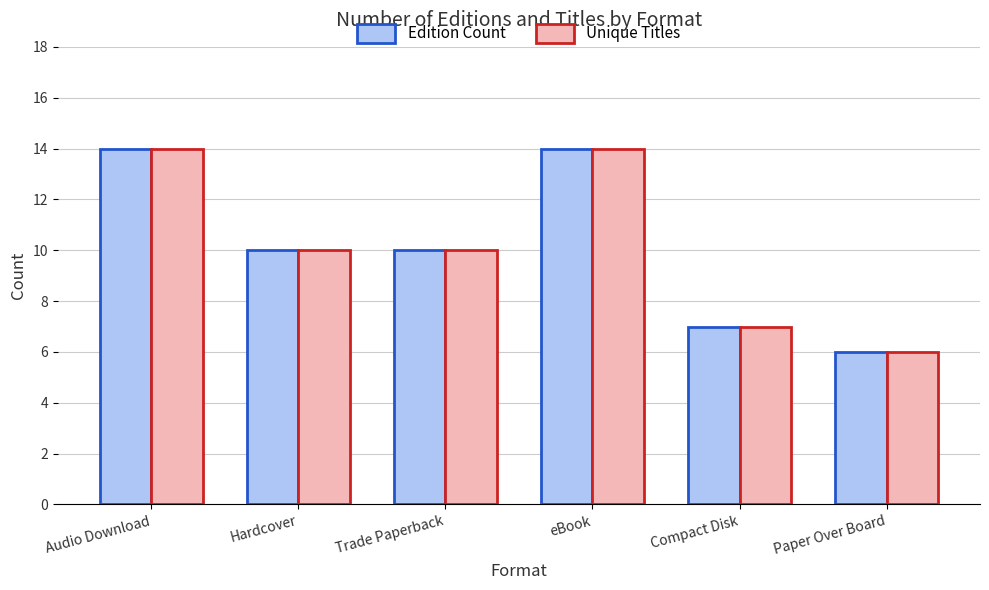

Count the Edition Count values in the range 7 to 14.

5